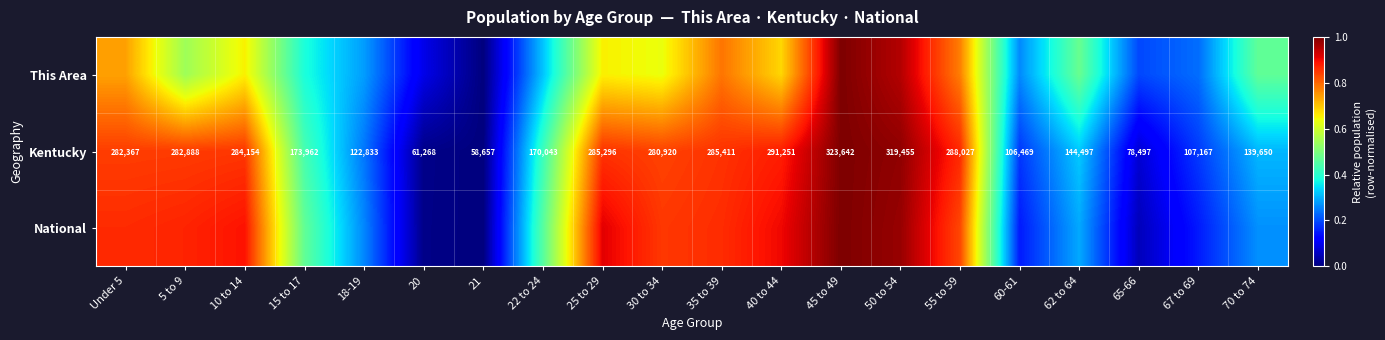

List the series in order of their peak value, lowest first.

This Area, Kentucky, National